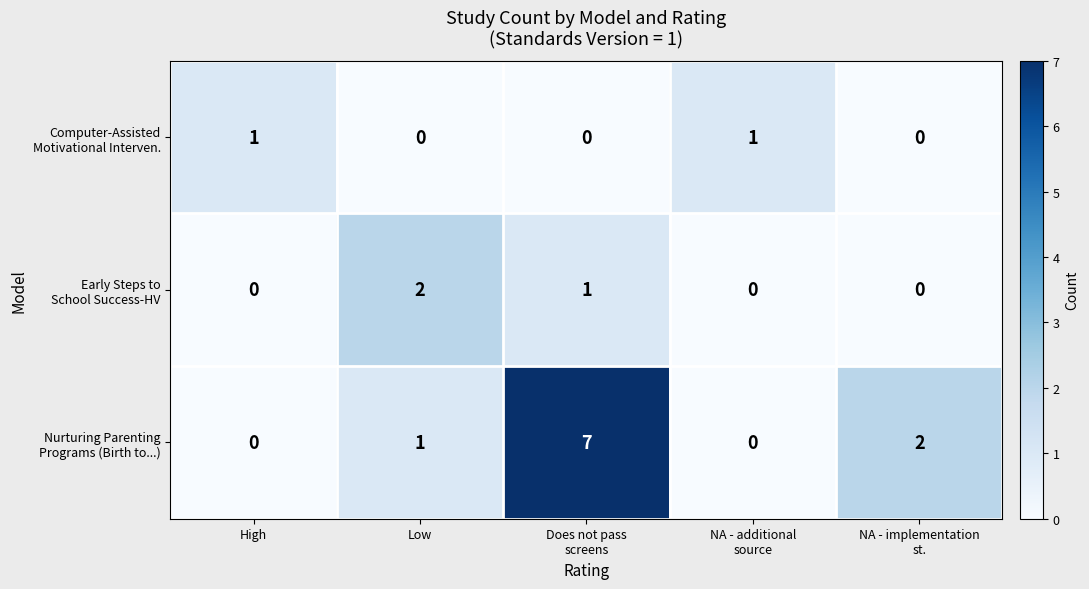

What is the maximum value shown in the chart?

7